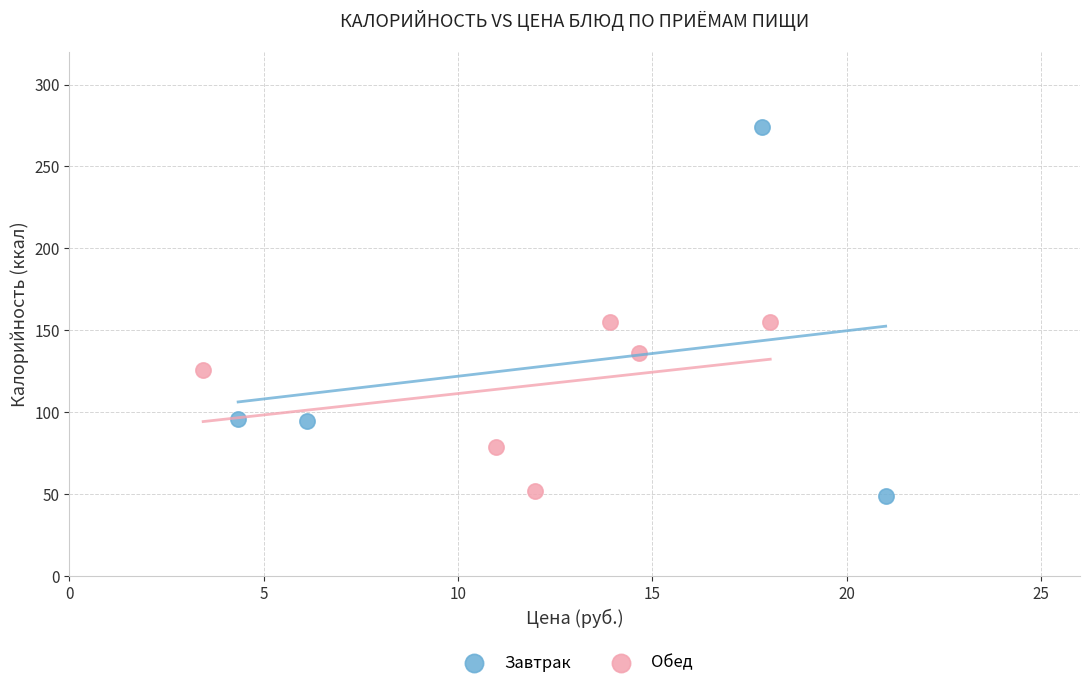

Which series has the largest Y range (max minus min)?

Завтрак